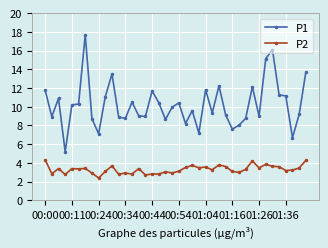

What are all the series names shown in the legend?

P1, P2